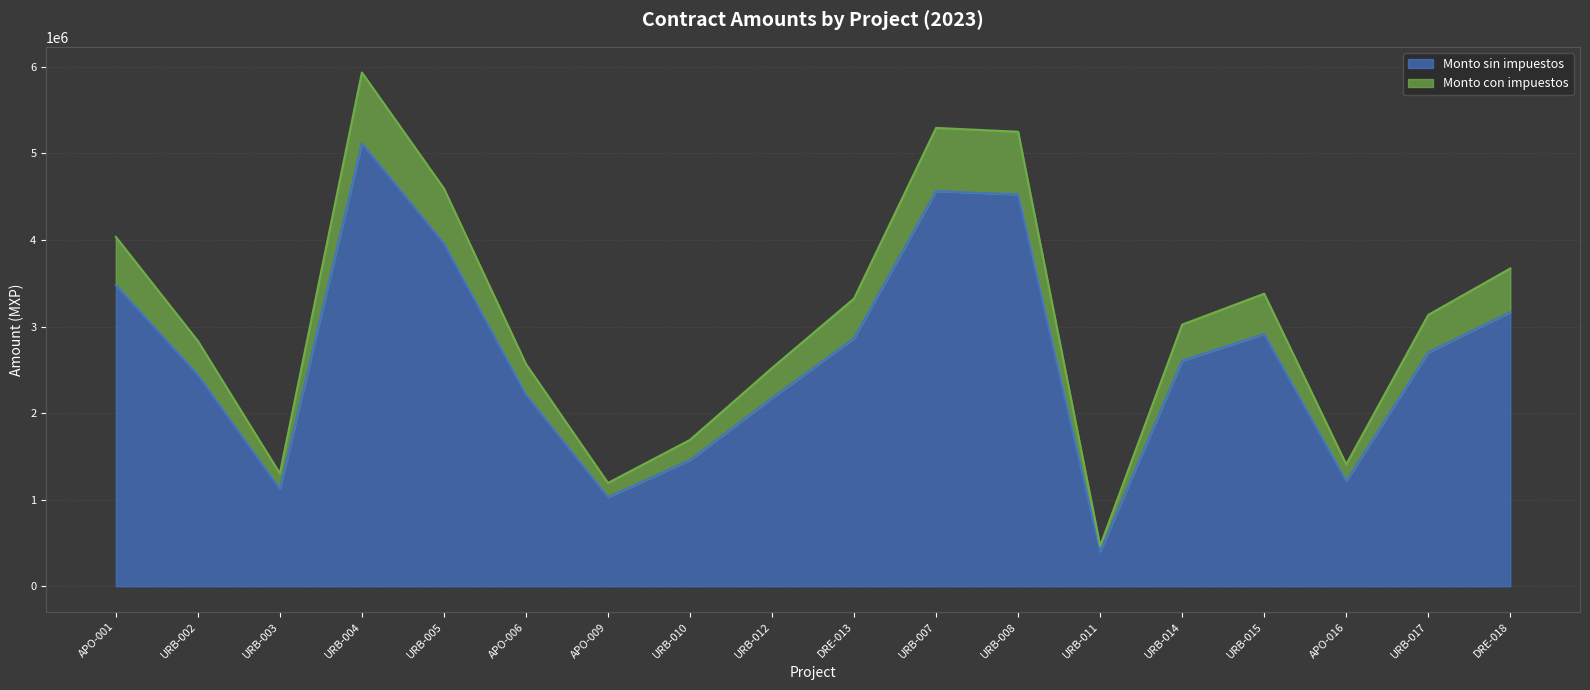

What is the spread (max minus min) of values at URB-017?

432279.4